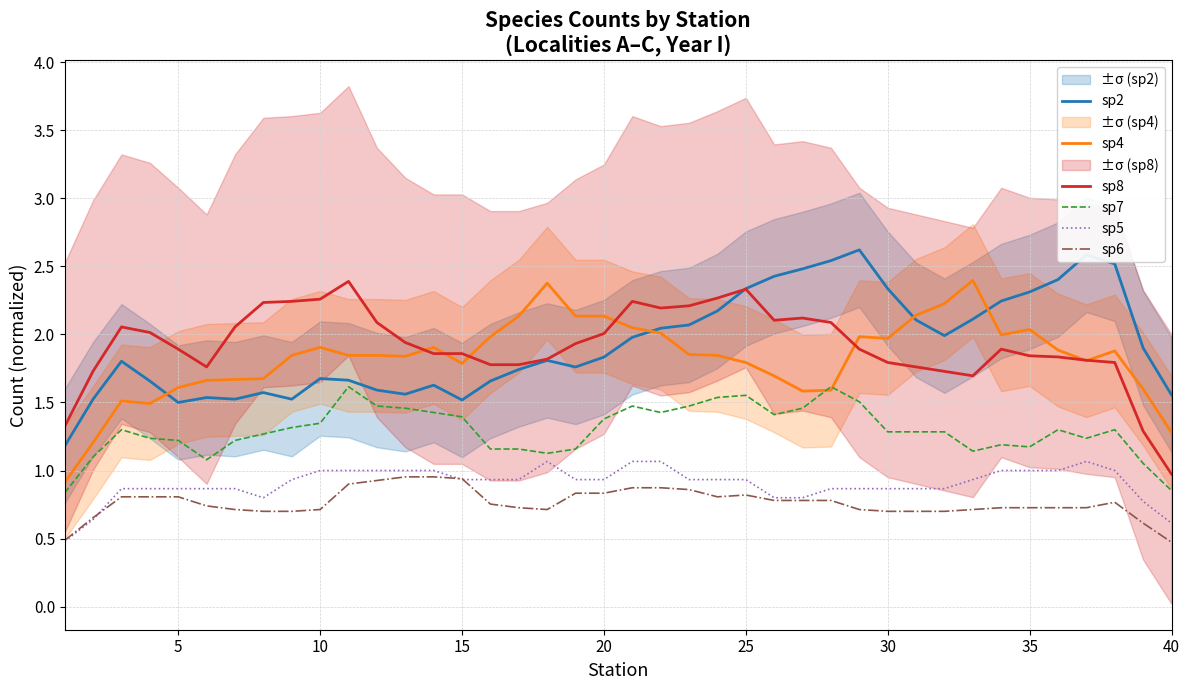

Count the number of data series in this chart.

6